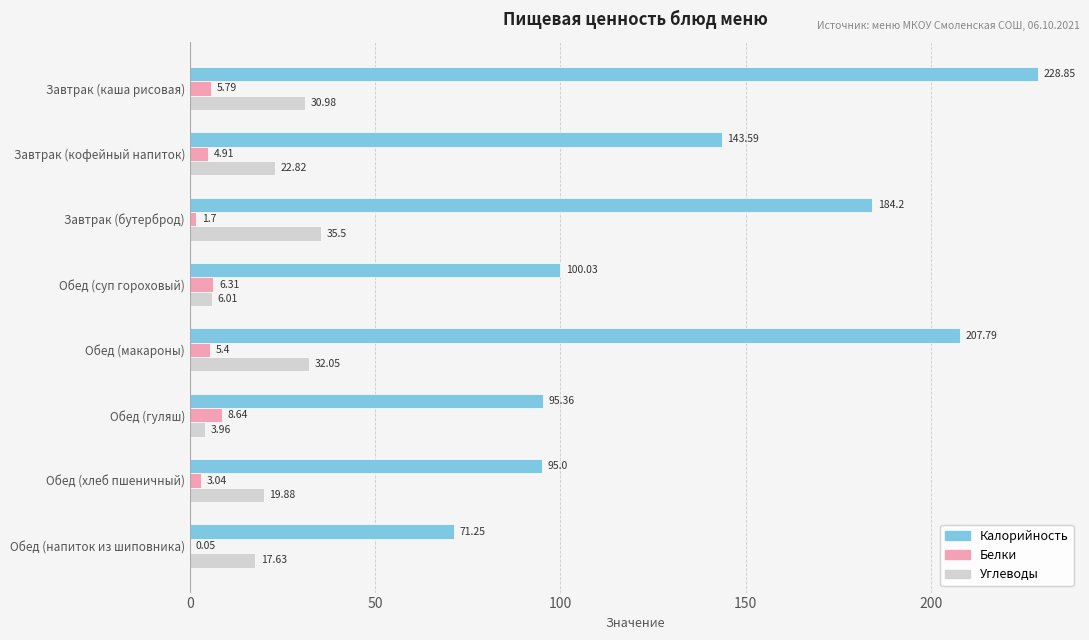

Which series changed the most between Завтрак (бутерброд) and Обед (суп гороховый)?

Калорийность